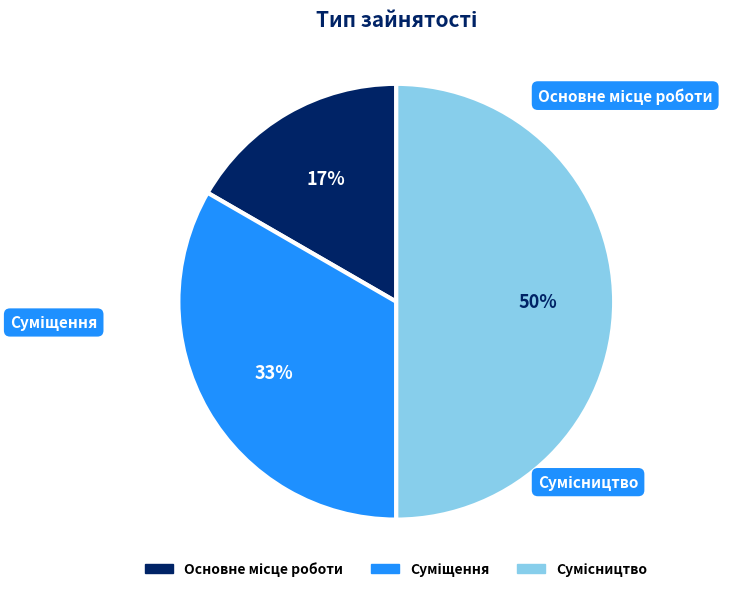

Rank the categories by value from highest to lowest.

Сумісництво, Суміщення, Основне місце роботи